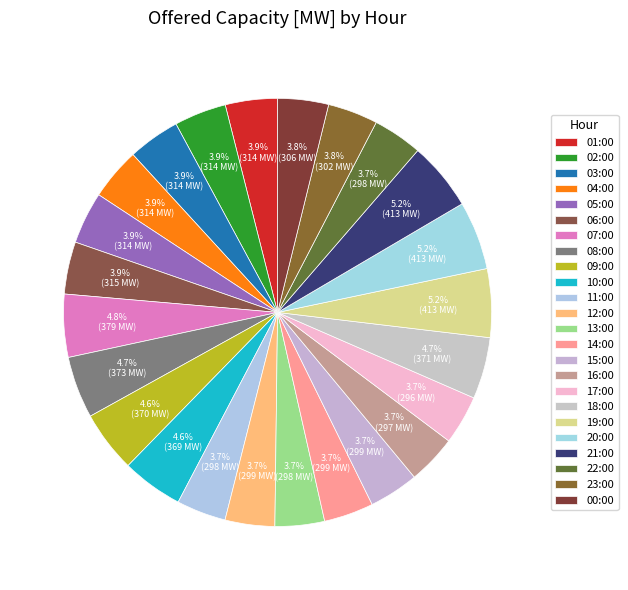

What is the change in value from 09:00 to 22:00?

-72